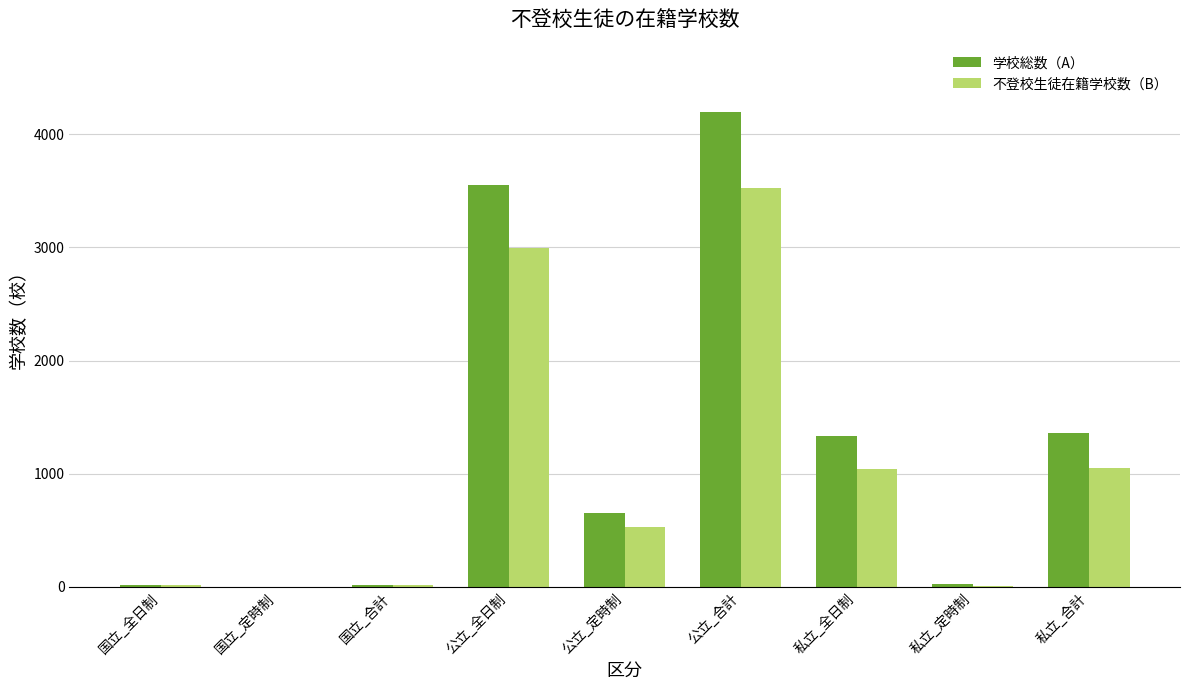

Between 私立_定時制 and 私立_合計, which series saw the biggest shift?

学校総数（A）